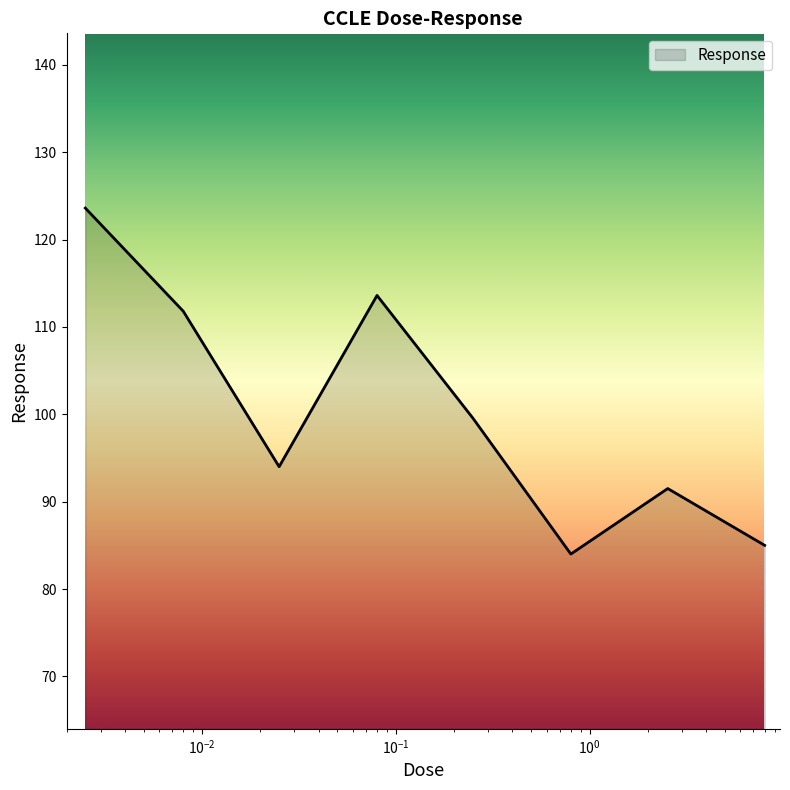

What is the maximum value shown in the chart?

123.6